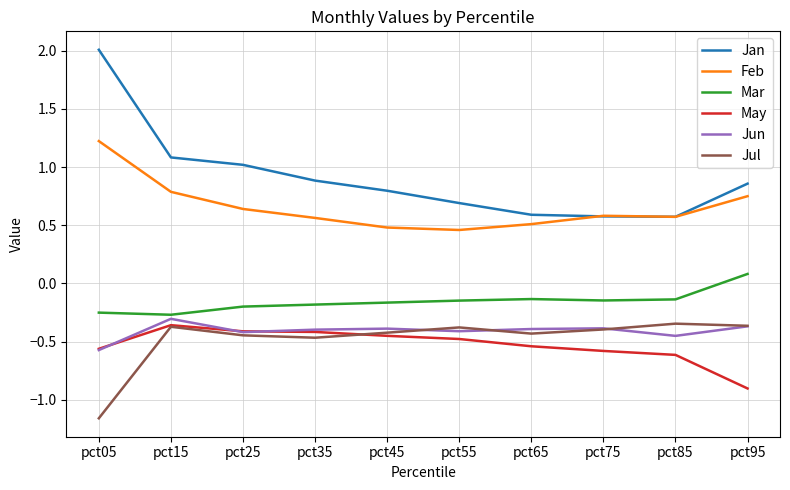

In Feb, how many points are higher than both neighbors (excluding endpoints)?

1